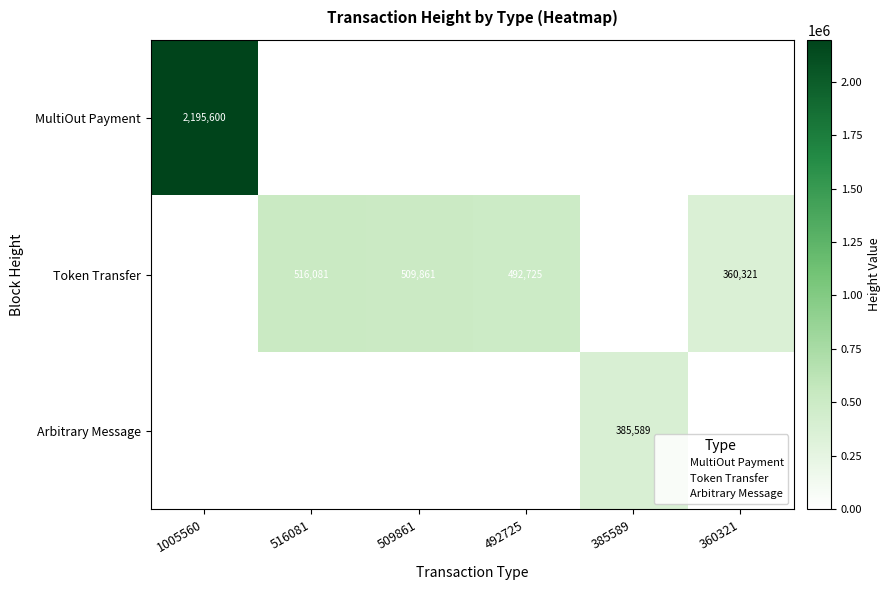

Which category has the lowest value in the Token Transfer series?

1005560